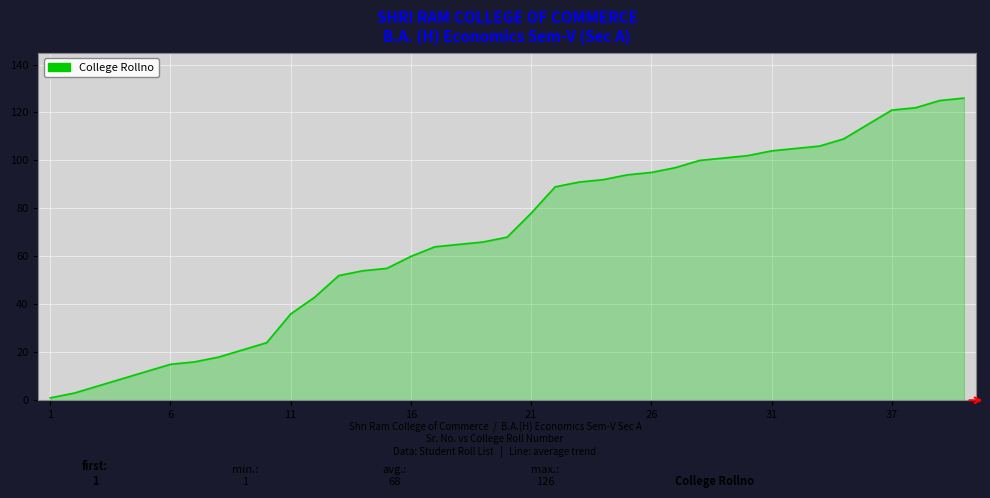

What is the difference between the maximum and minimum values?

125